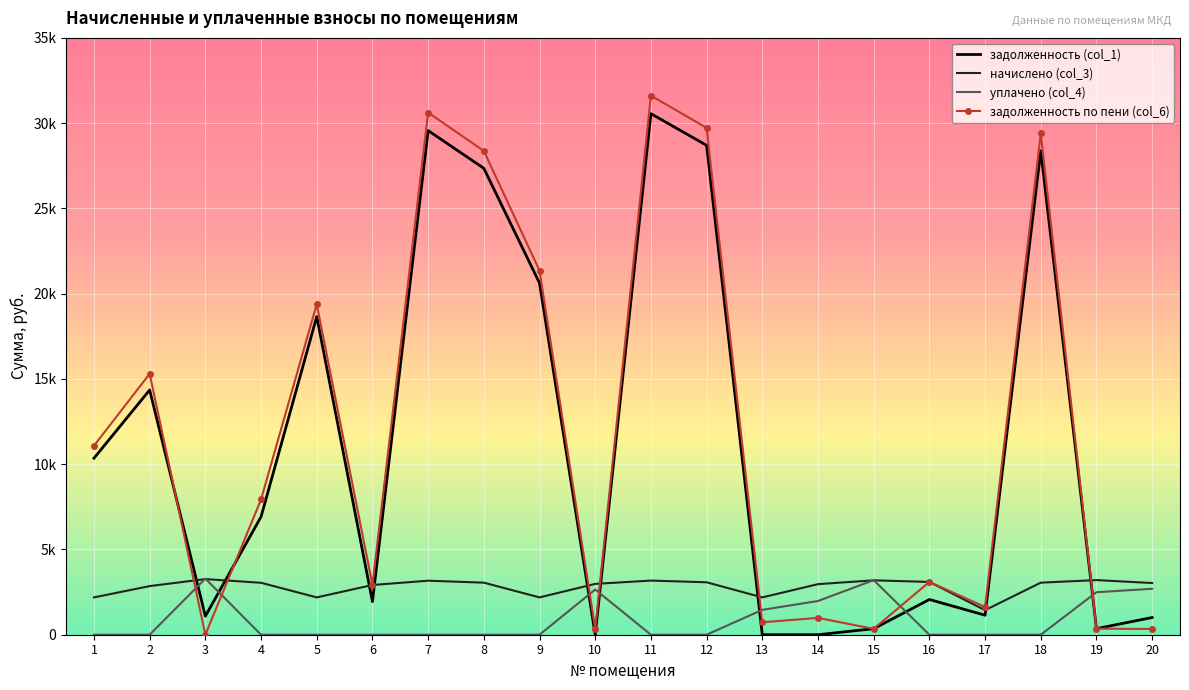

What is the spread (max minus min) of values at 2?

15303.8